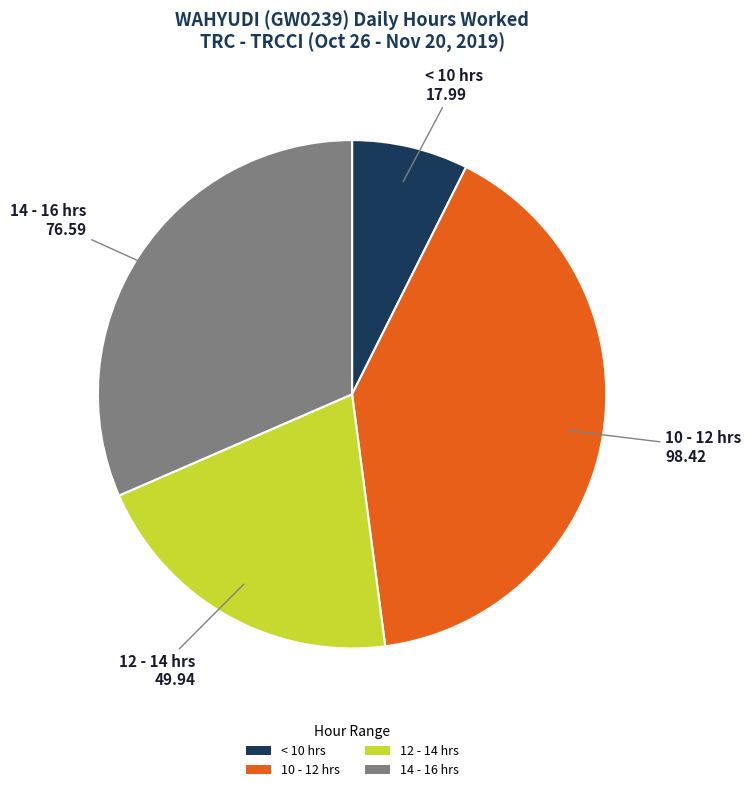

Rank the categories by value from lowest to highest.

< 10 hrs, 12 - 14 hrs, 14 - 16 hrs, 10 - 12 hrs